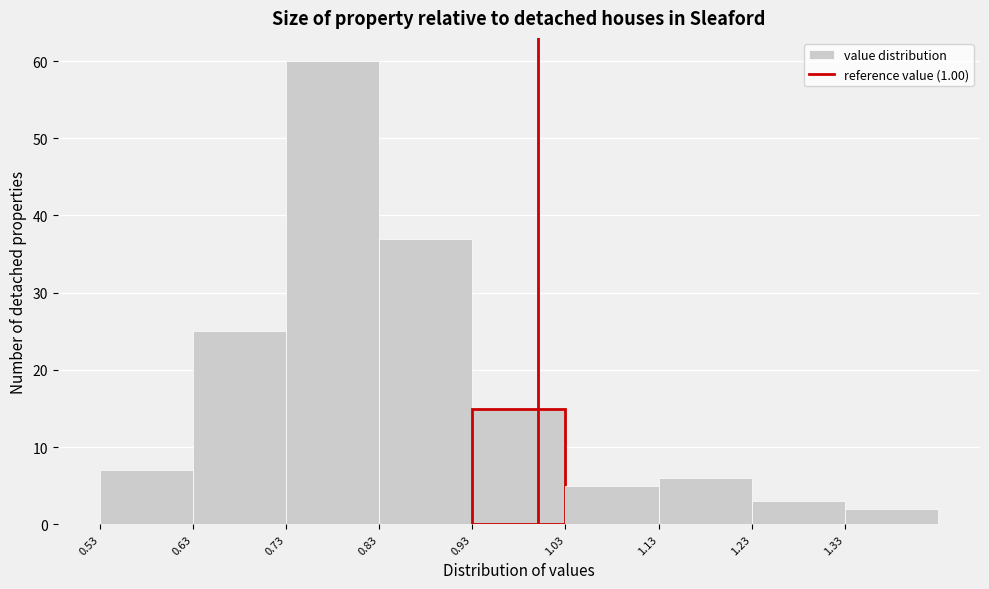

Reading left to right, transcribe this chart: for each bar, give the range it covers on the x-axis and its height. The values are not printed on the chart, so give them approximately, as read against the axis.

0.53 to 0.63: 7
0.63 to 0.73: 25
0.73 to 0.83: 60
0.83 to 0.93: 37
0.93 to 1.03: 15
1.03 to 1.13: 5
1.13 to 1.23: 6
1.23 to 1.33: 3
1.33 to 1.43: 2